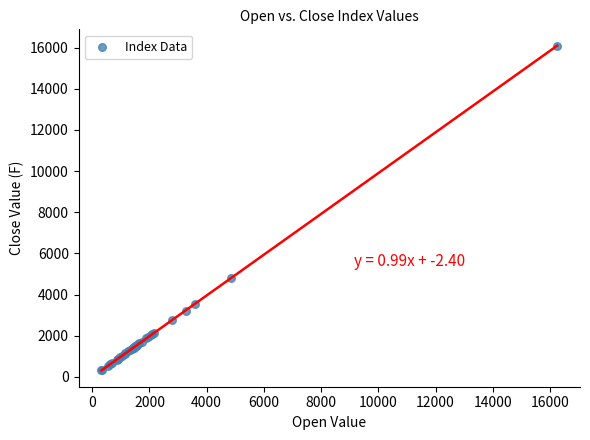

What Y value in the scatter plot is closest to 8206?

4791.6